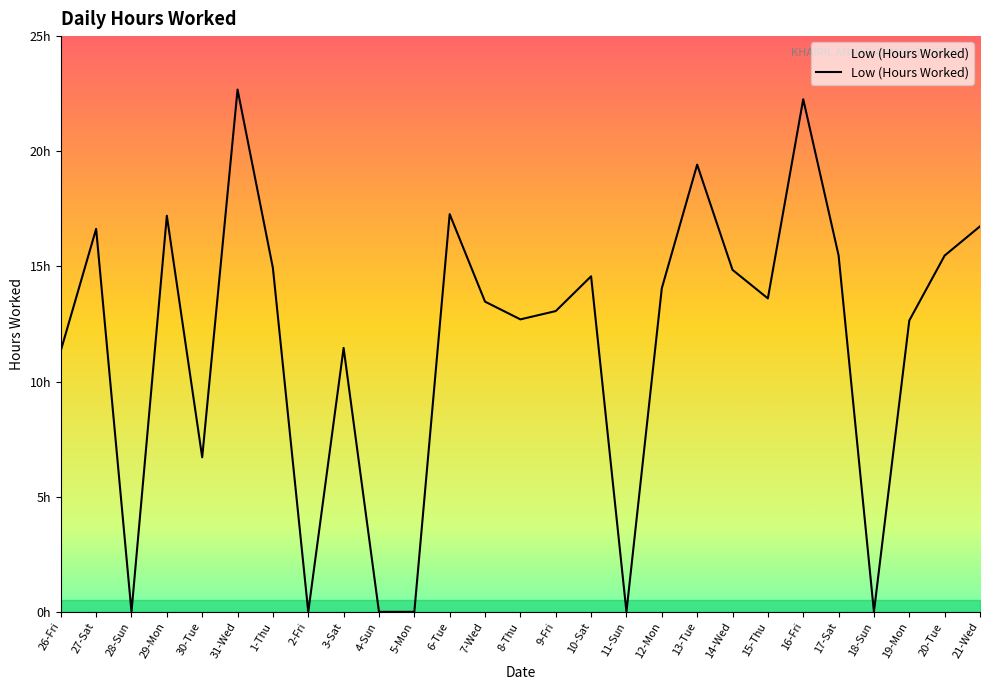

Rank the categories by value from highest to lowest.

31-Wed, 16-Fri, 13-Tue, 6-Tue, 29-Mon, 21-Wed, 27-Sat, 17-Sat, 20-Tue, 1-Thu, 14-Wed, 10-Sat, 12-Mon, 15-Thu, 7-Wed, 9-Fri, 8-Thu, 19-Mon, 3-Sat, 26-Fri, 30-Tue, 28-Sun, 2-Fri, 4-Sun, 5-Mon, 11-Sun, 18-Sun